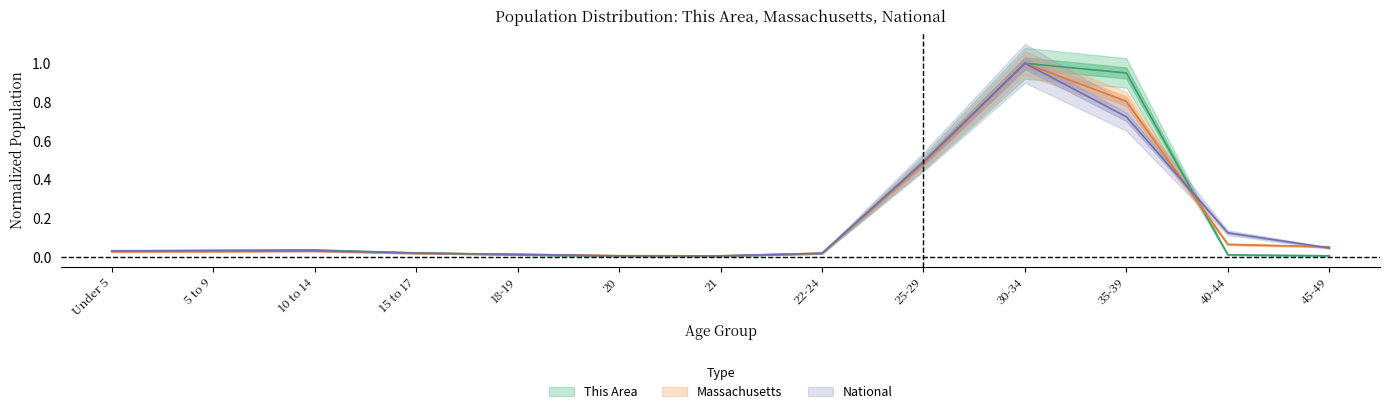

Reading left to right, list all the values displayed in this chart.

This Area: 0.0	0.0	0.0	0.0	0.0	0.0	0.0	0.0	0.5	1.0	1.0	0.0	0.0
Massachusetts: 0.0	0.0	0.0	0.0	0.0	0.0	0.0	0.0	0.5	1.0	0.8	0.1	0.1
National: 0.0	0.0	0.0	0.0	0.0	0.0	0.0	0.0	0.5	1.0	0.7	0.1	0.0